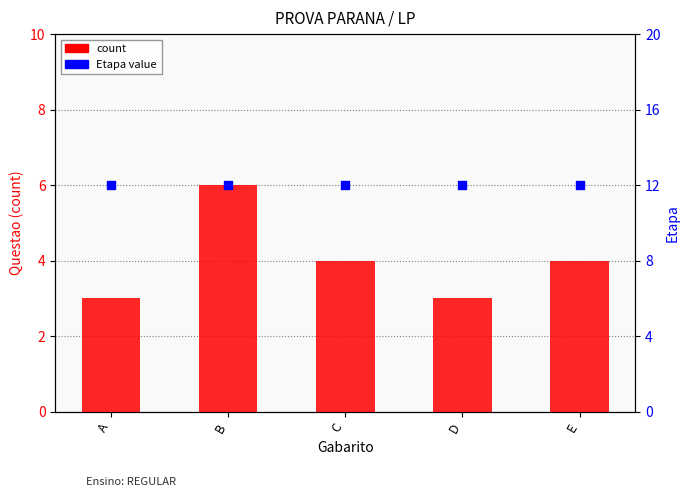

Which series reaches the maximum Y coordinate?

Etapa value